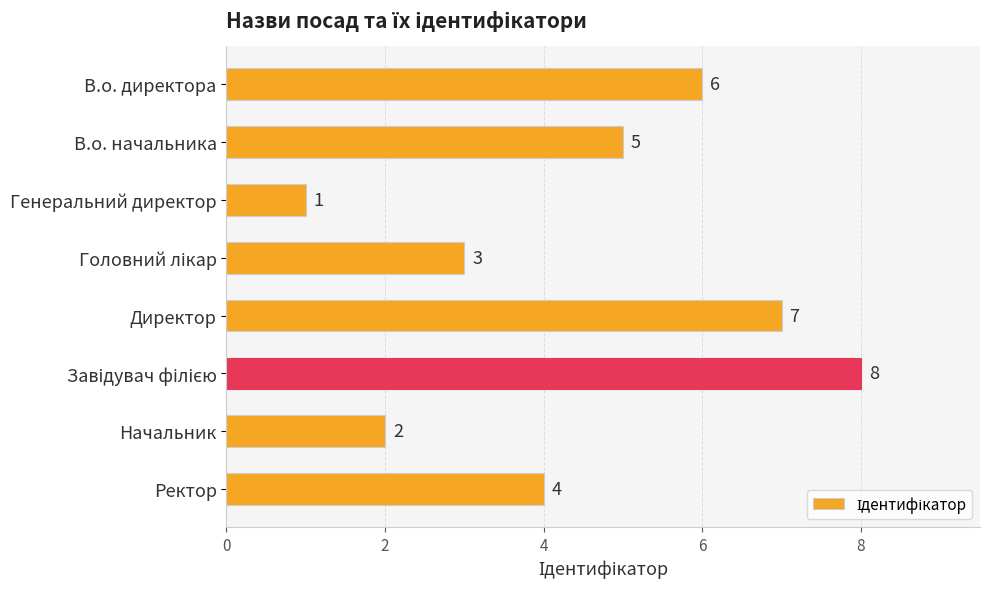

Which has a higher value, В.о. начальника or В.о. директора?

В.о. директора